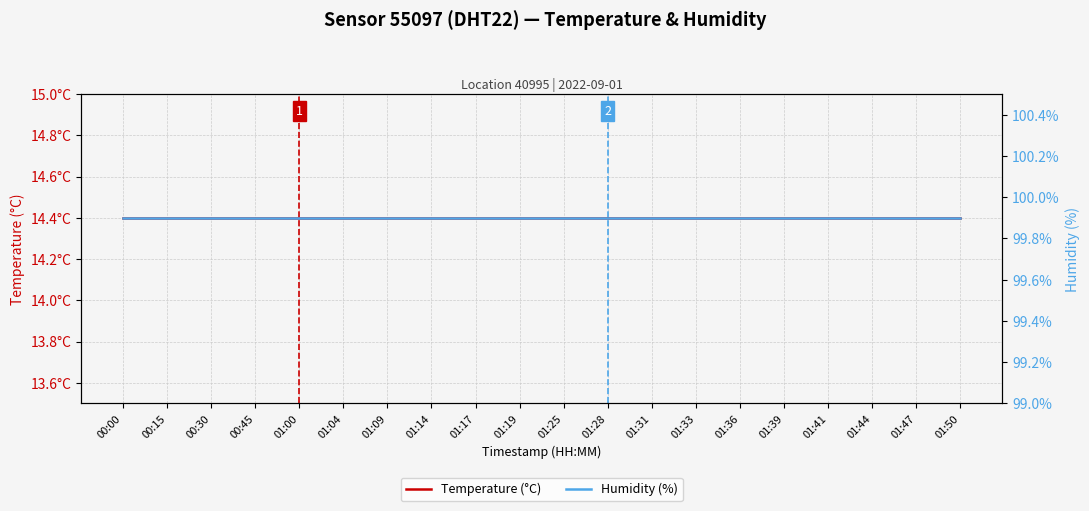

The value of temperature at 01:09 is 14.4. True or false?

True